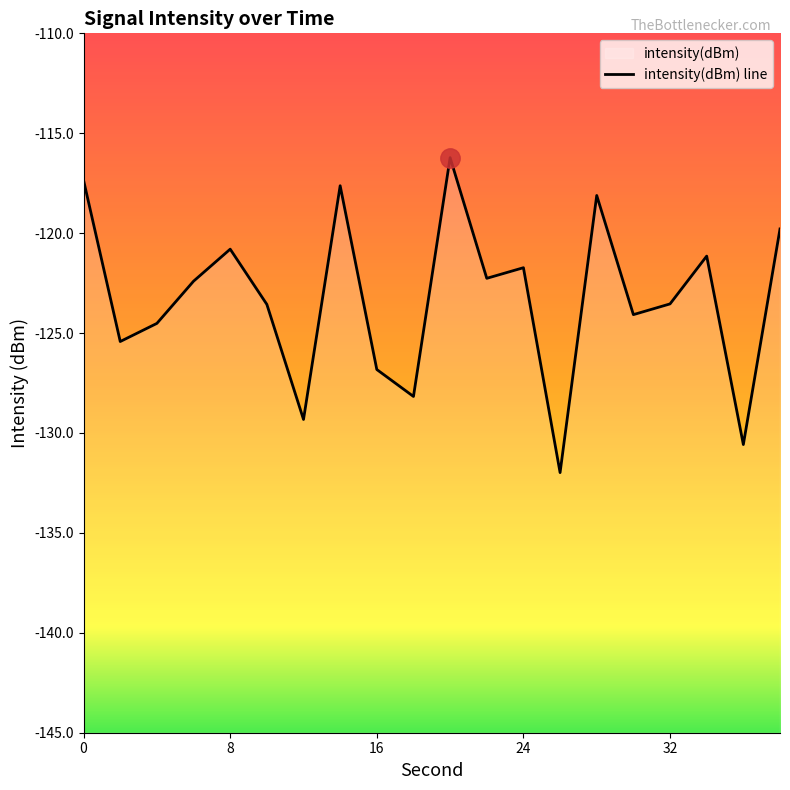

How many lines are shown in the chart?

1